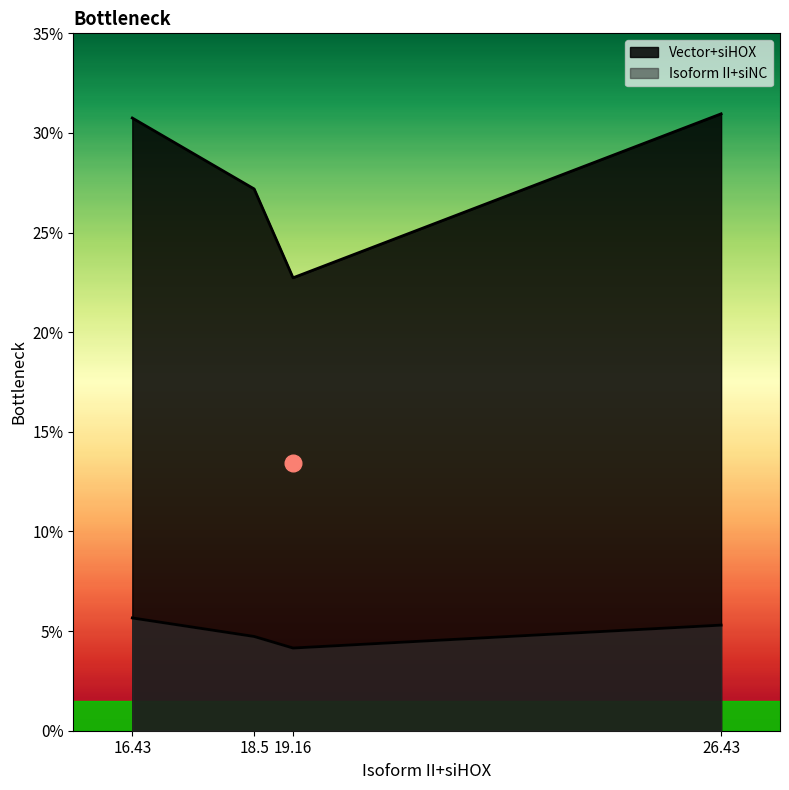

At how many categories does at least one series exceed 5?

4